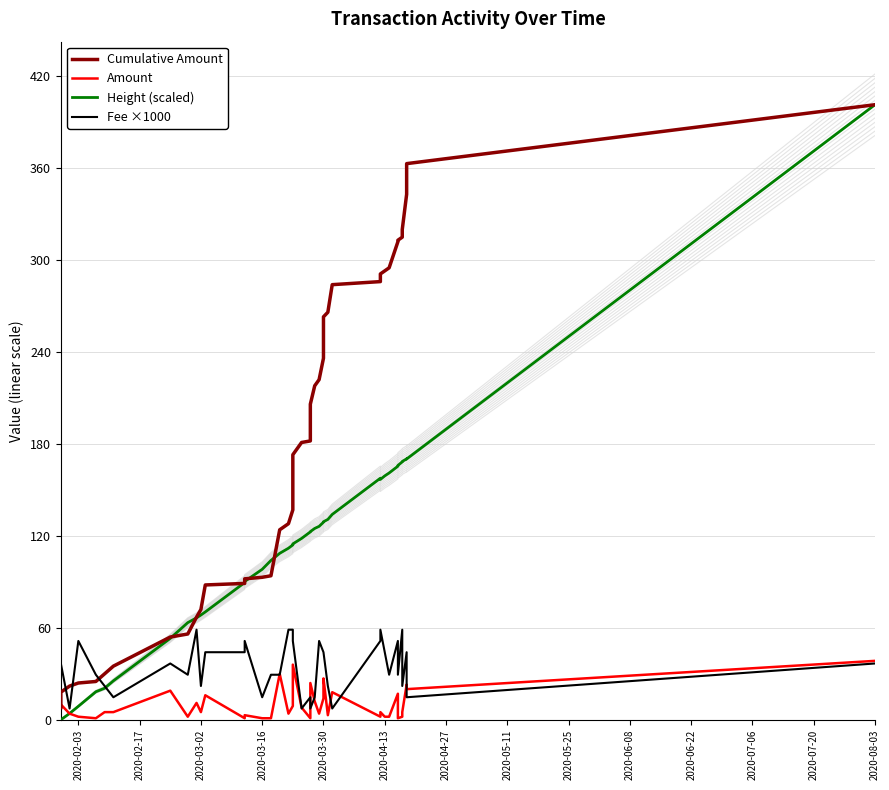

True or false: Height (scaled) has a value of 16.0 at 2020-04-27.

False